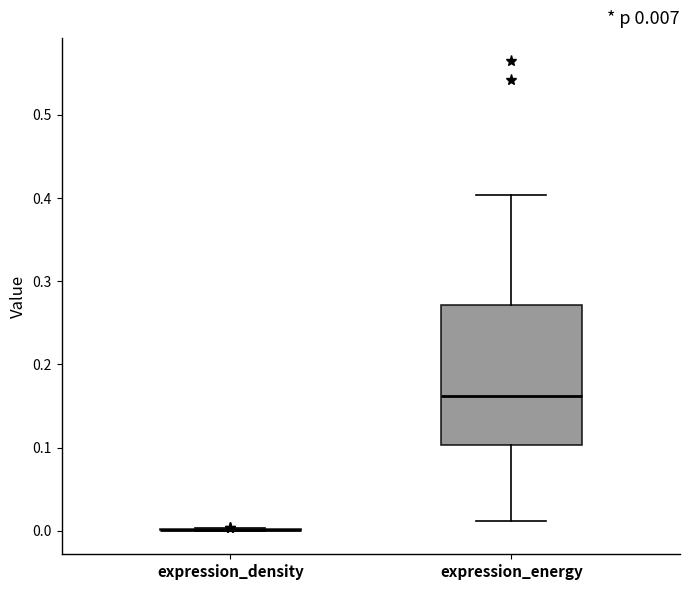

Comparing the boxes themselves (not the whiskers), which one is the tallest?

expression_energy